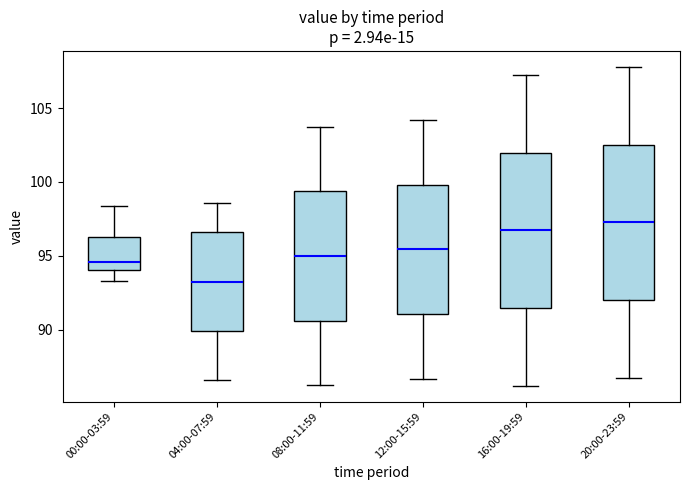

Where does the median line of the box for 16:00-19:59 sit on the y-axis? The values are not printed on the chart, so give them approximately, as read against the axis.

96.5